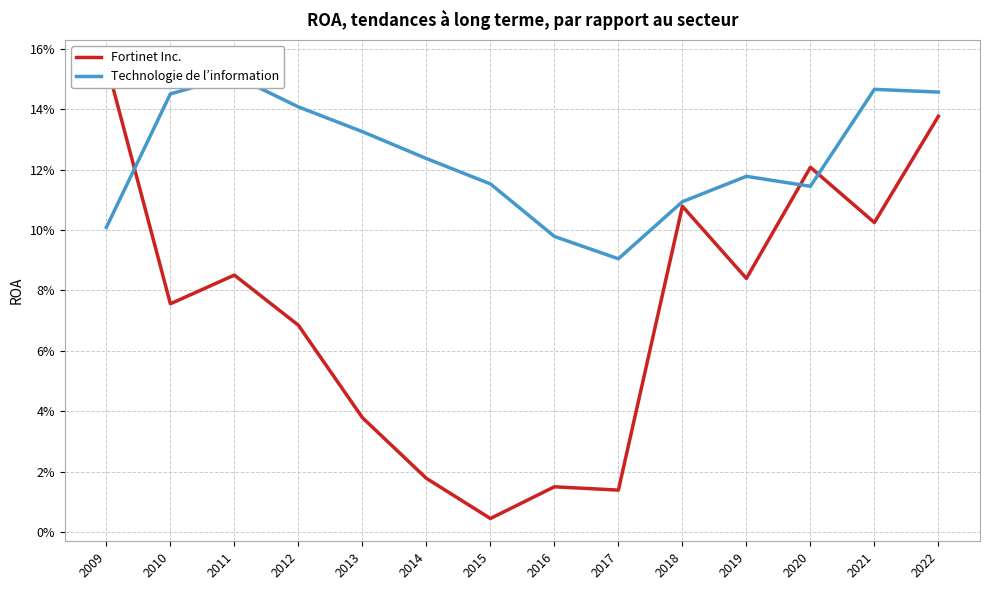

What is the difference between the maximum and minimum values in the Fortinet Inc. series?

0.2